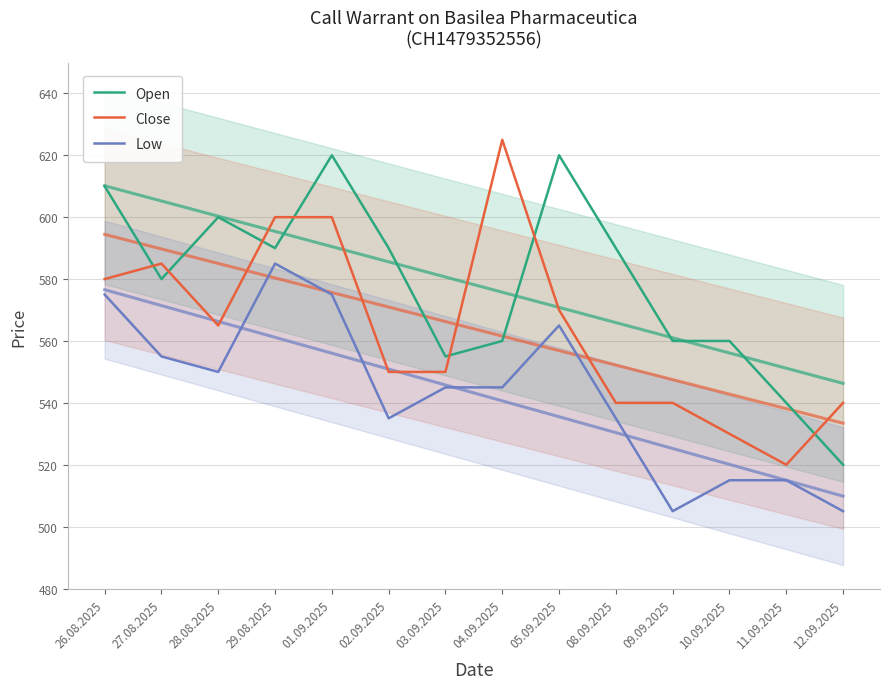

How many distinct data groups are displayed?

3